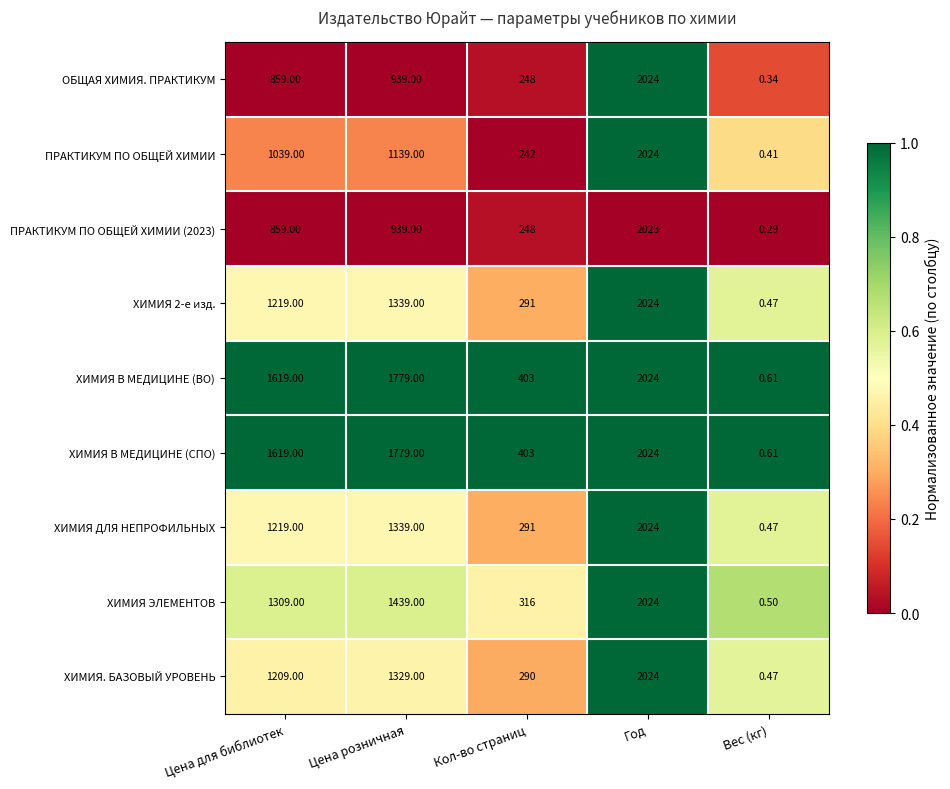

At which category is the sum across all series the highest?

Год